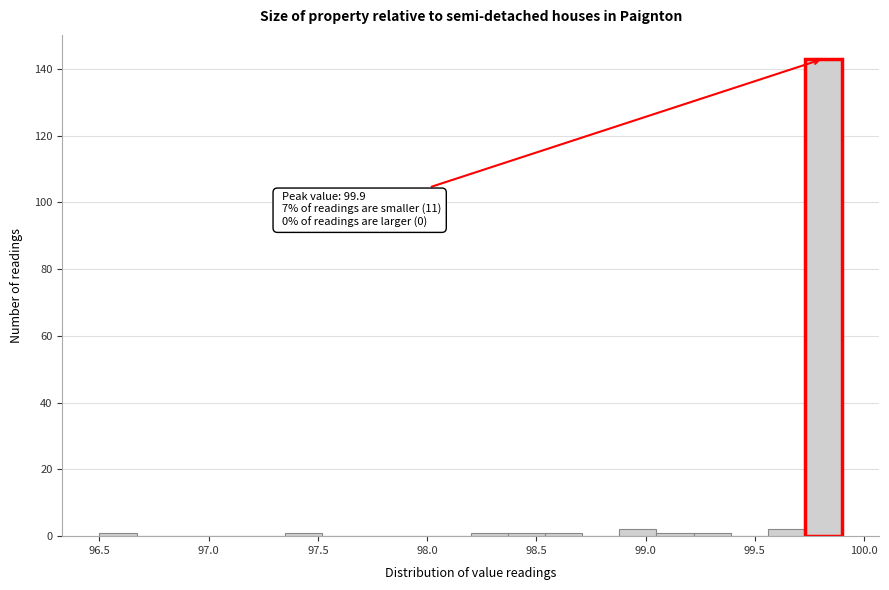

Read against the x-axis, roughly where is the centre of the tallest bar?

99.80